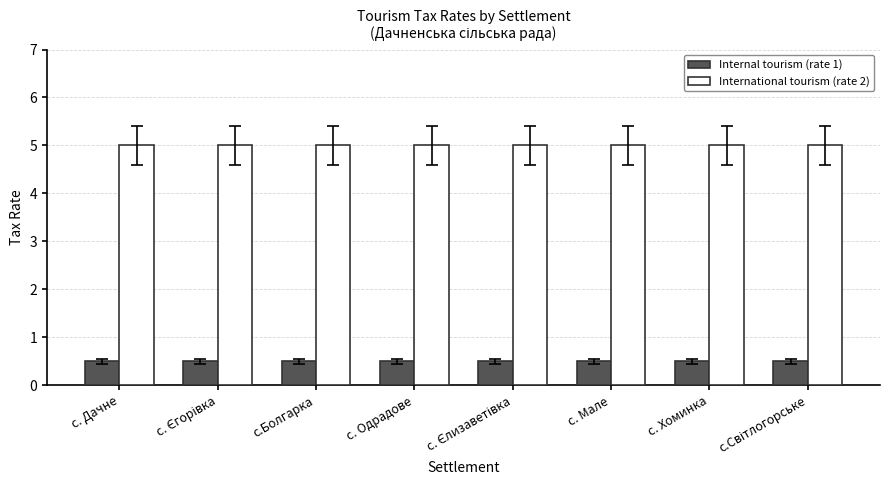

What is the highest value of the International tourism (rate 2) series?

5.0